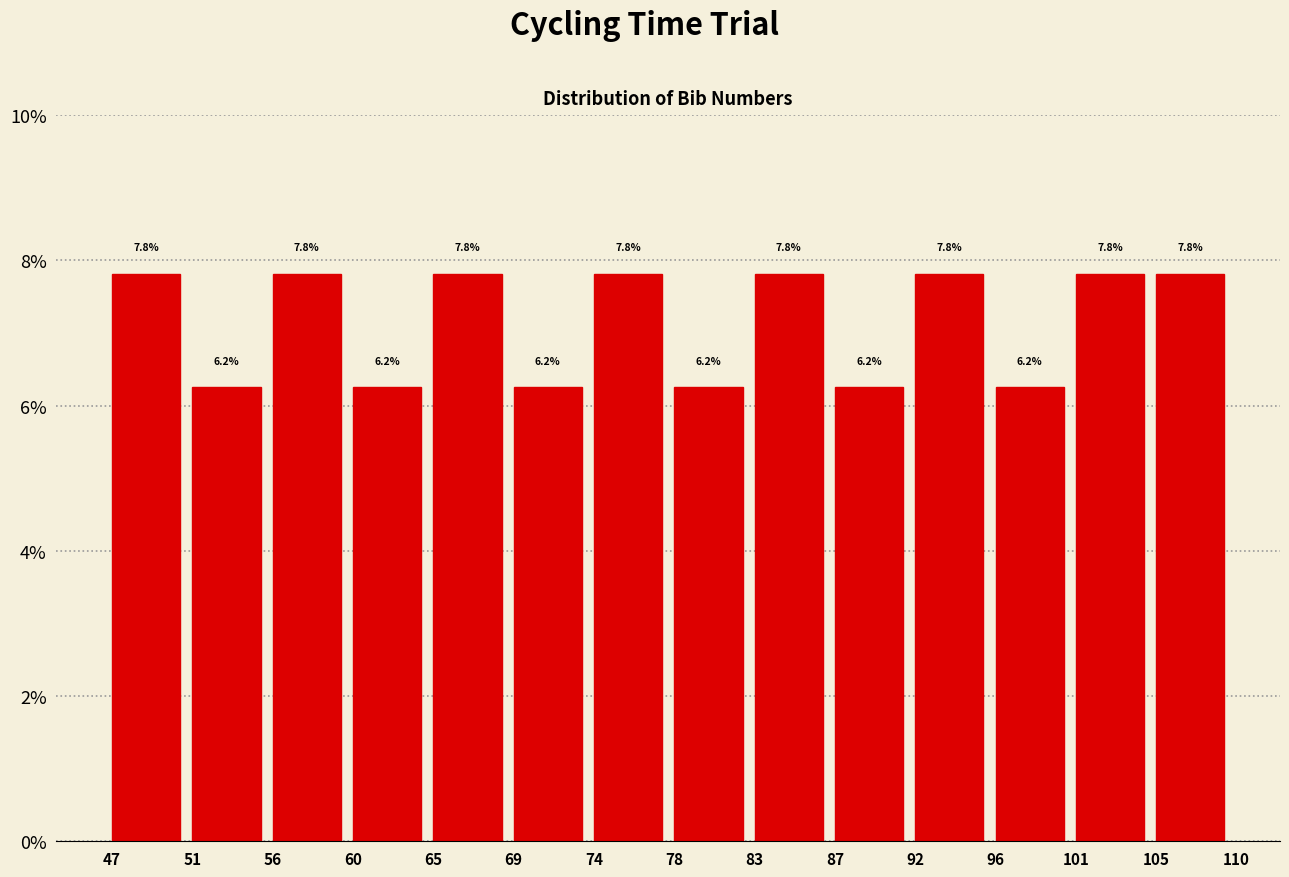

Reading left to right, transcribe this chart: for each bar, give the range it covers on the x-axis and its height.

47 to 51: 7.8
51 to 56: 6.2
56 to 60: 7.8
60 to 65: 6.2
65 to 69: 7.8
69 to 74: 6.2
74 to 78: 7.8
78 to 83: 6.2
83 to 87: 7.8
87 to 92: 6.2
92 to 96: 7.8
96 to 101: 6.2
101 to 105: 7.8
105 to 110: 7.8